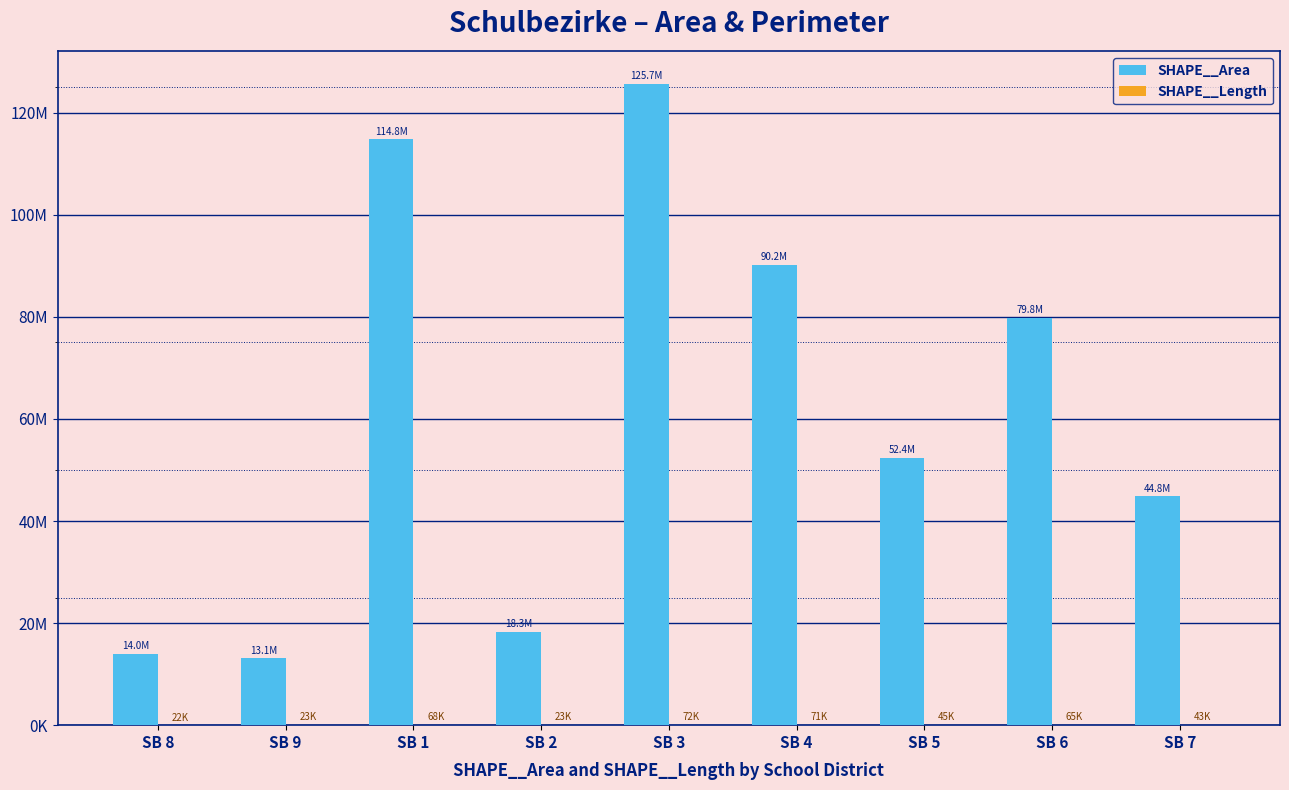

What is the value of the SHAPE__Area bar at the 2nd from the left?

13141056.6